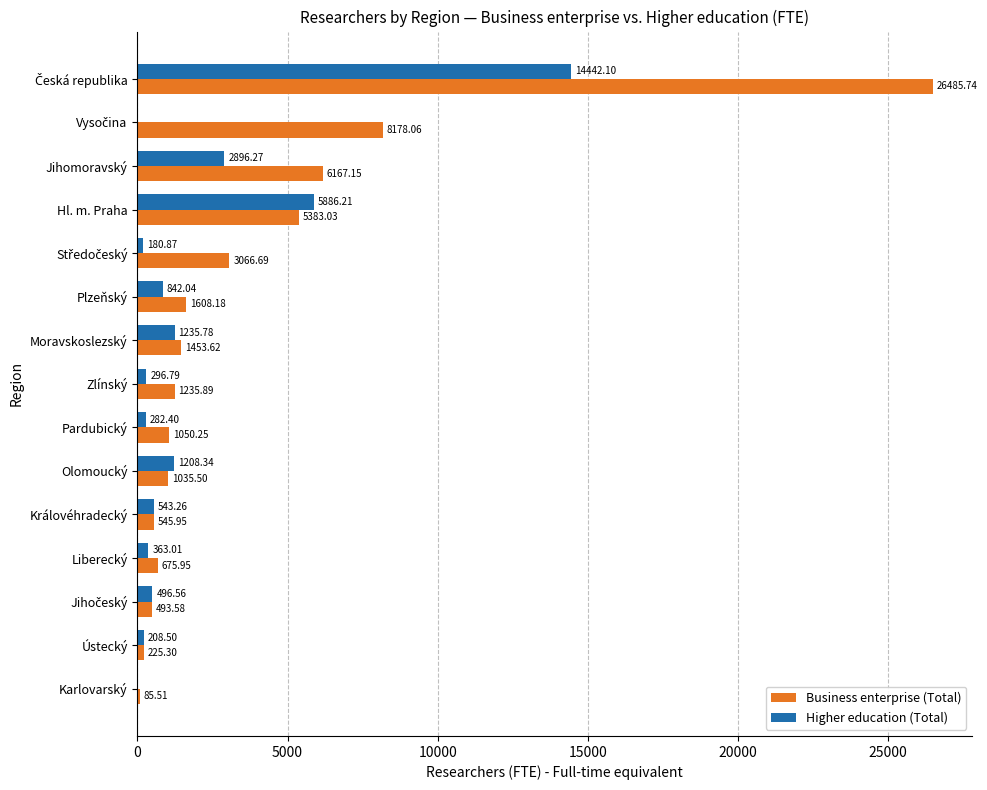

What is the total value across all series at Olomoucký?

2243.8